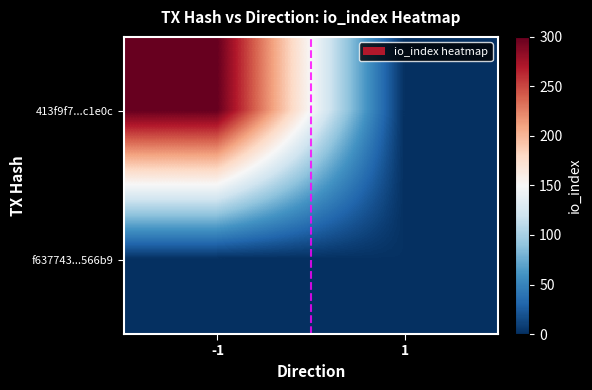

Rank the series at -1 from lowest to highest value.

f637743...566b9, 413f9f7...c1e0c